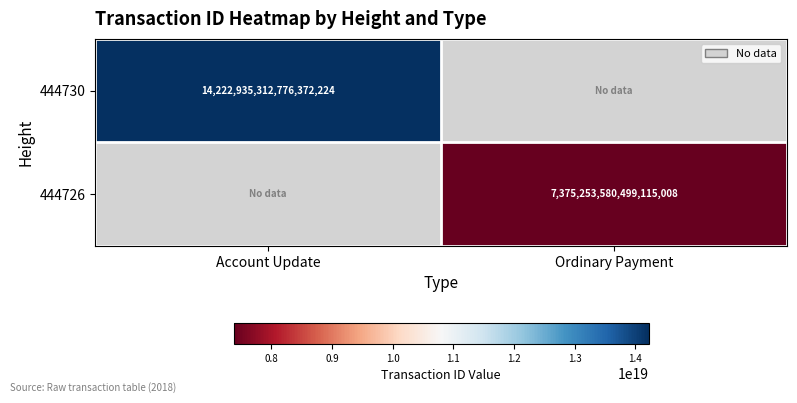

What is the maximum value shown in the chart?

14222935312776372224.0